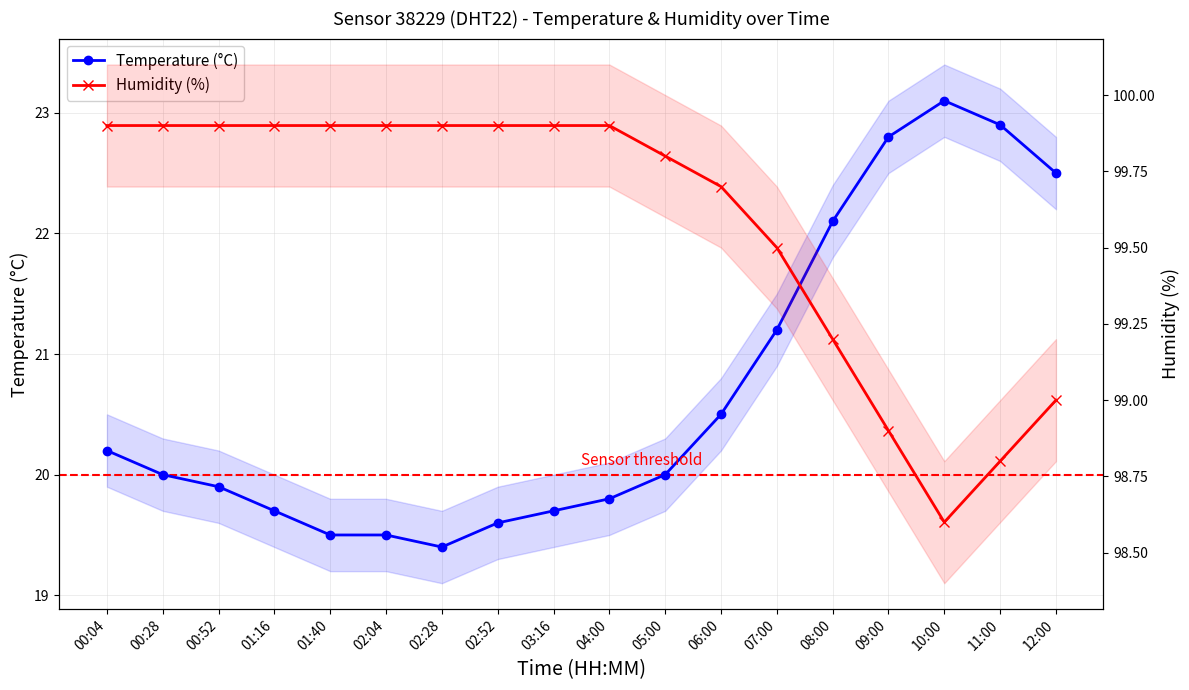

What is the value of the Temperature (°C) point at the 4th from the left?

19.7